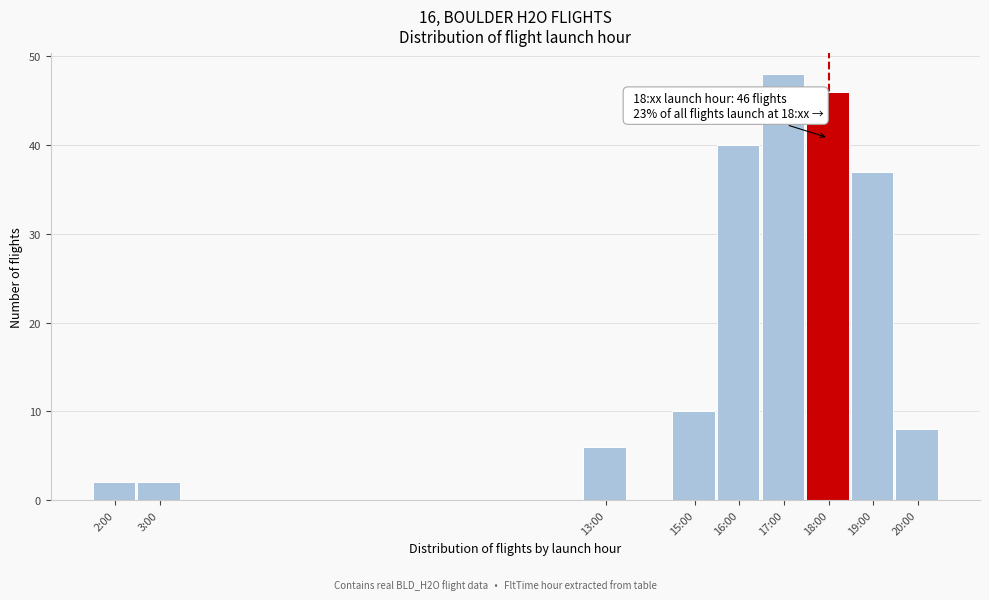

Reading left to right, transcribe all the data shown in this chart.

2	2	6	10	40	48	46	37	8